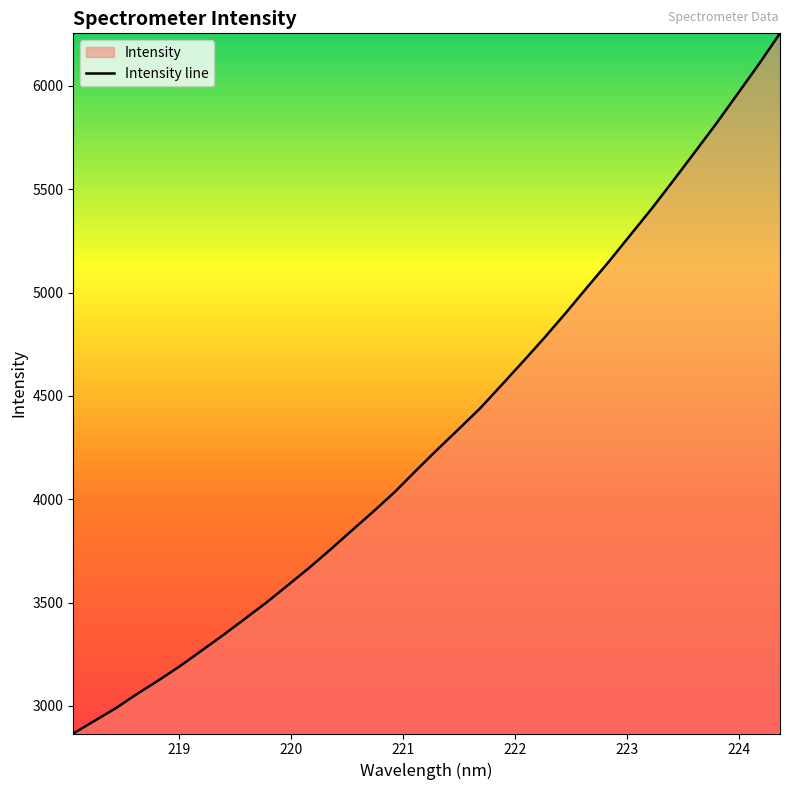

What is the difference between the second highest and second lowest values?

3175.2